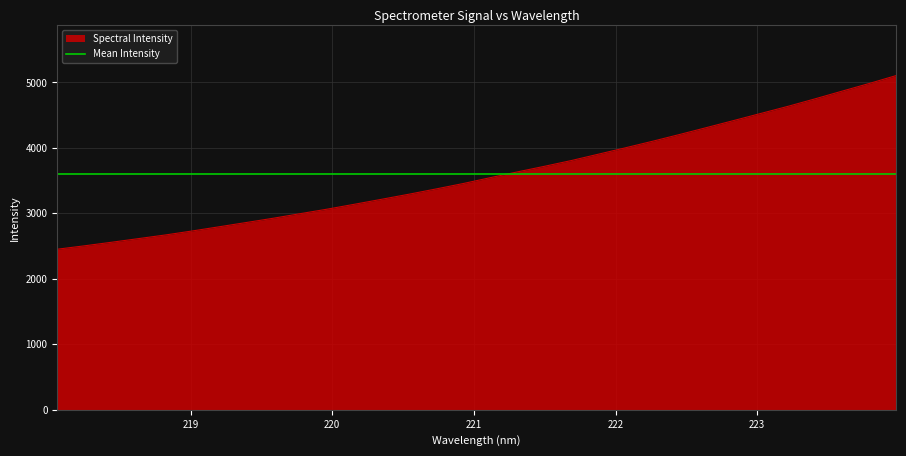

Reading right to left, what are all the values shown in this chart?

223.9802=5104.7	223.7895=4983.4	223.5987=4866.7	223.408=4749.2	223.2172=4634.8	223.0264=4526.8	222.8355=4418.7	222.6447=4311.6	222.4538=4205.6	222.263=4102.3	222.0721=4002.6	221.8812=3905.1	221.6902=3807.9	221.4993=3719.3	221.3083=3634.0	221.1174=3546.0	220.9264=3456.5	220.7354=3373.9	220.5444=3293.6	220.3533=3216.9	220.1623=3141.1	219.9712=3066.8	219.7801=2997.6	219.589=2927.4	219.3979=2861.8	219.2067=2796.7	219.0156=2732.3	218.8244=2670.7	218.6332=2614.6	218.442=2558.7	218.2508=2504.3	218.0596=2452.7